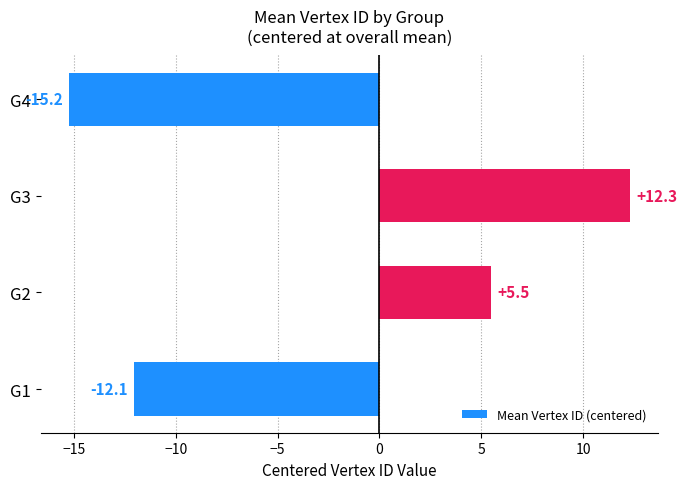

Read the value at G1.

-12.1